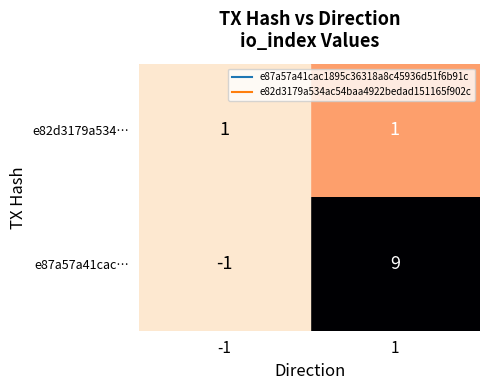

The value of e87a57a41cac… at 1 is 16. True or false?

False